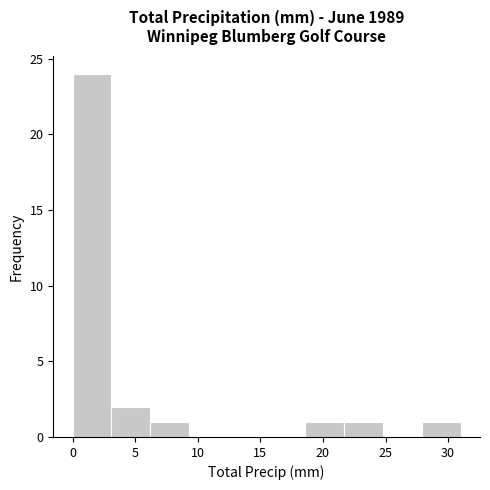

Reading left to right, list every bar in this chart as the range it spans on the x-axis followed by its height. Neither the bar edges nor the heights are printed on the chart, so give them approximately, as read against the axes.

0.0 to 3.1: 24
3.1 to 6.2: 2
6.2 to 9.3: 1
9.3 to 12.4: 0
12.4 to 15.5: 0
15.5 to 18.6: 0
18.6 to 21.7: 1
21.7 to 24.8: 1
24.8 to 27.9: 0
27.9 to 31.0: 1